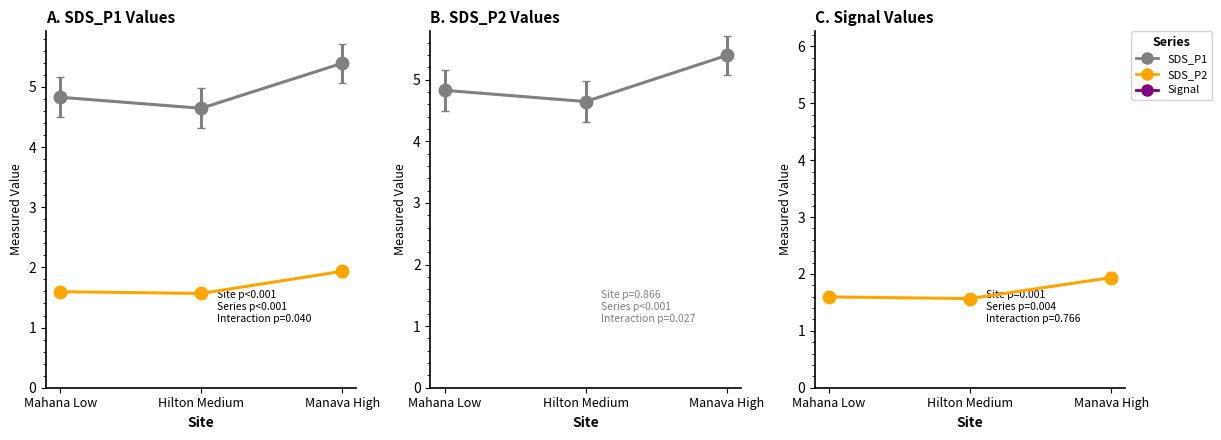

Does the chart have visible grid lines?

No